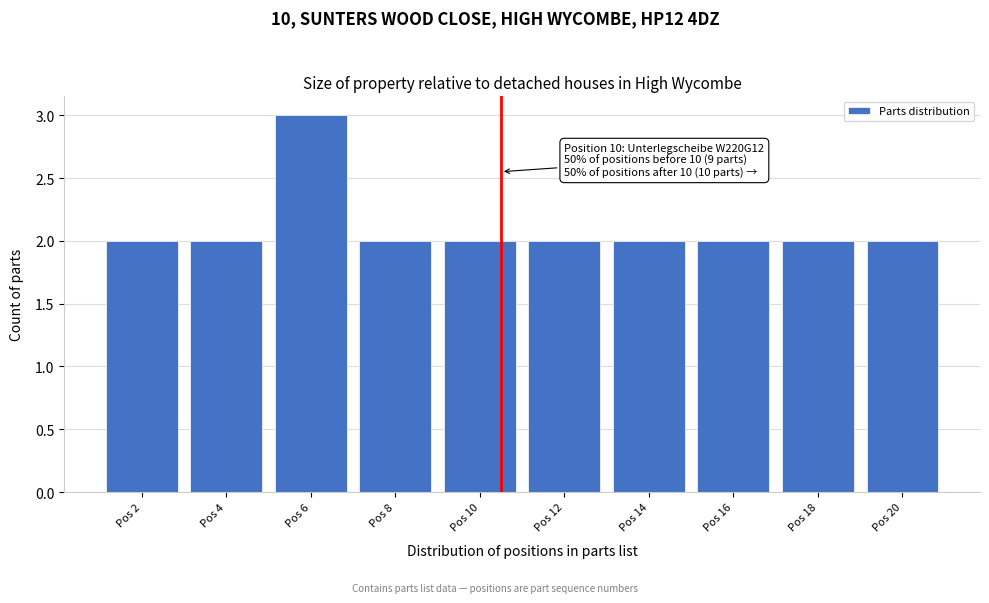

Reading left to right, transcribe all the data shown in this chart.

2	2	3	2	2	2	2	2	2	2